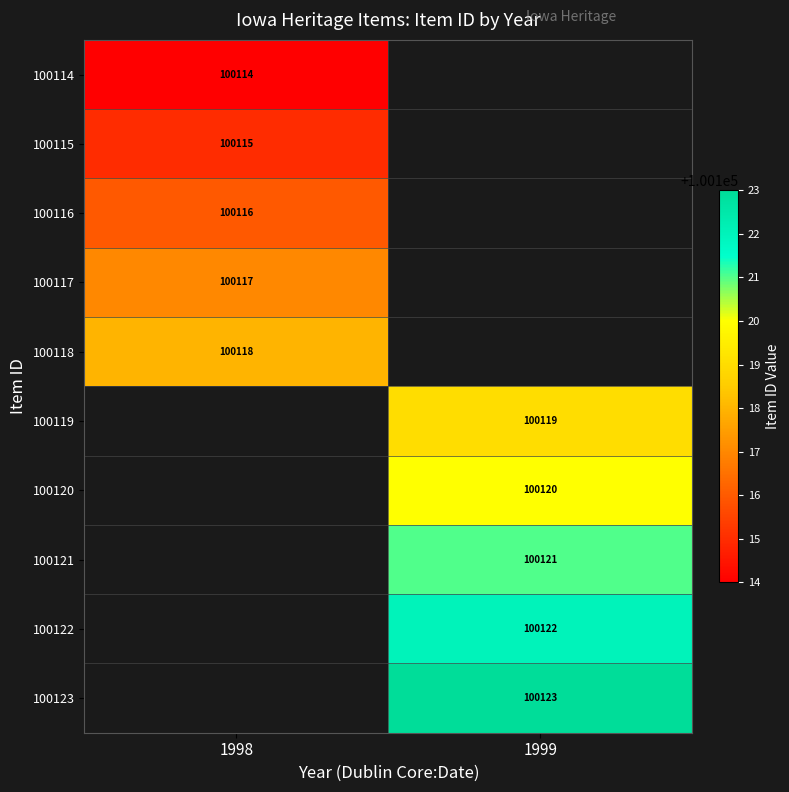

The value of 100122 at 1999 is 100122. True or false?

True